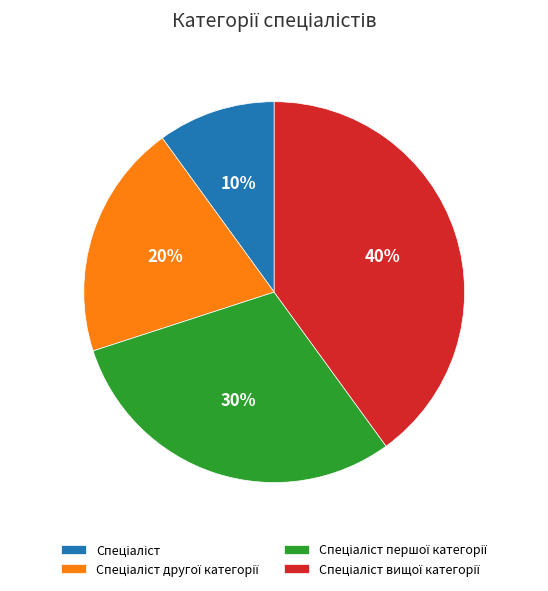

To the nearest percent, what is the difference between the largest and smallest slice percentages?

30%